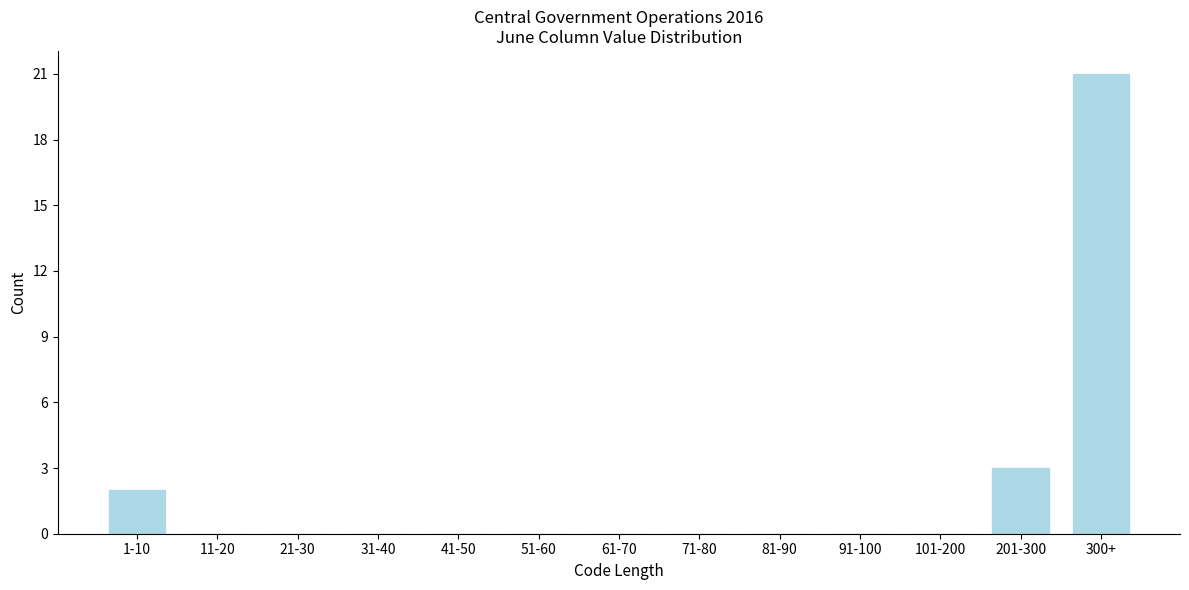

Reading left to right, transcribe all the data shown in this chart.

1-10=2	11-20=0	21-30=0	31-40=0	41-50=0	51-60=0	61-70=0	71-80=0	81-90=0	91-100=0	101-200=0	201-300=3	300+=21